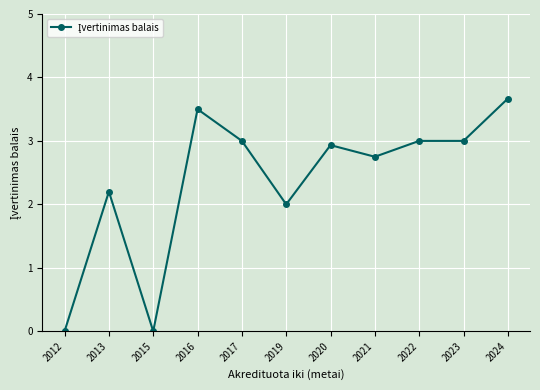

Reading left to right, transcribe all the data shown in this chart.

0.0	2.2	0.0	3.5	3.0	2.0	2.9	2.8	3.0	3.0	3.7